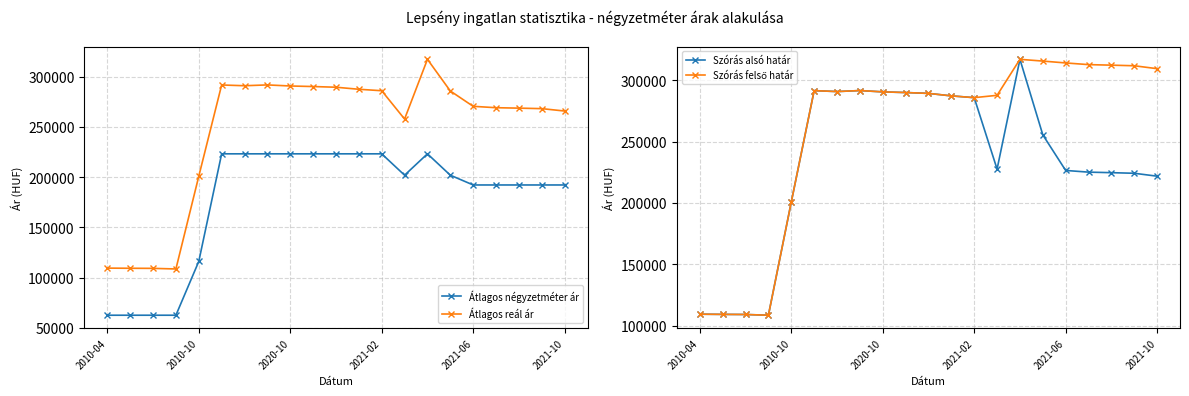

What is the difference between the maximum and minimum values in the Szórás alsó határ series?

208573